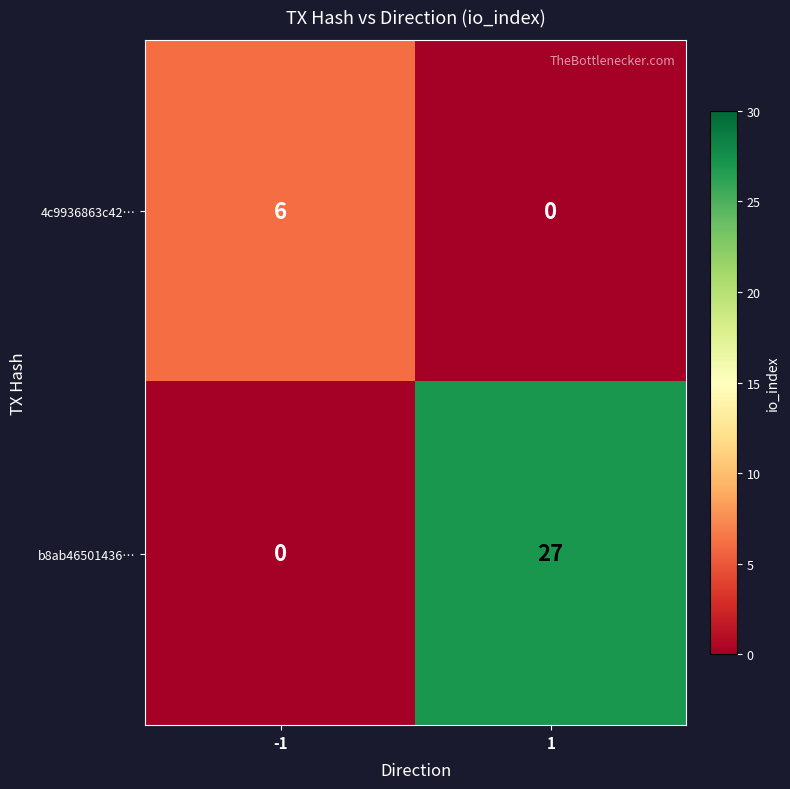

Reading left to right, extract all data points from this chart.

4c9936863c42…: 6	0
b8ab46501436…: 0	27